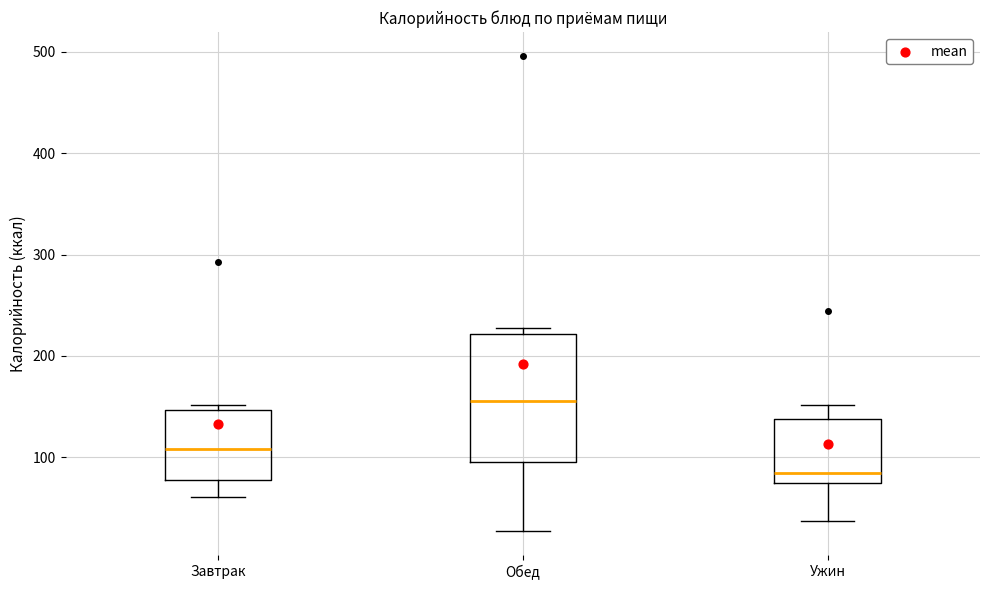

Which box's median line is the lowest?

Ужин